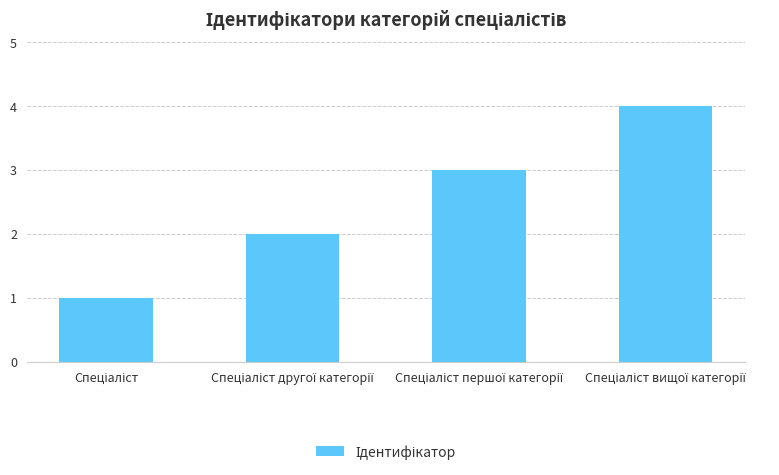

What is the greatest value displayed?

4